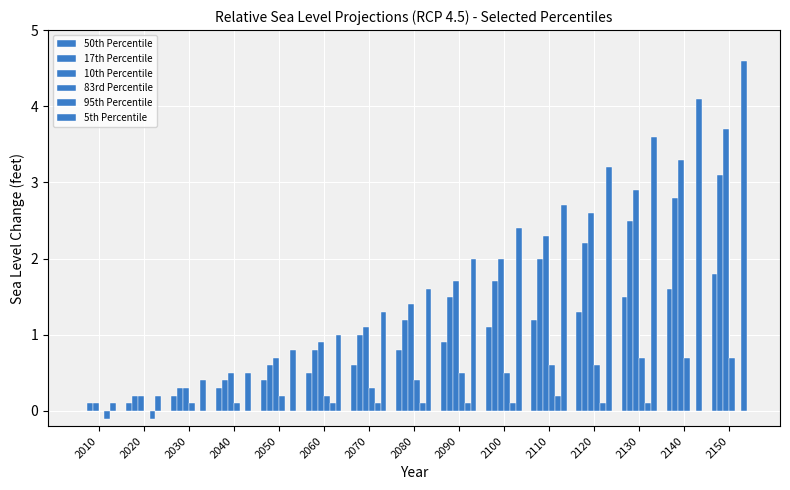

Are the bars grouped side by side (vs. stacked)?

Yes